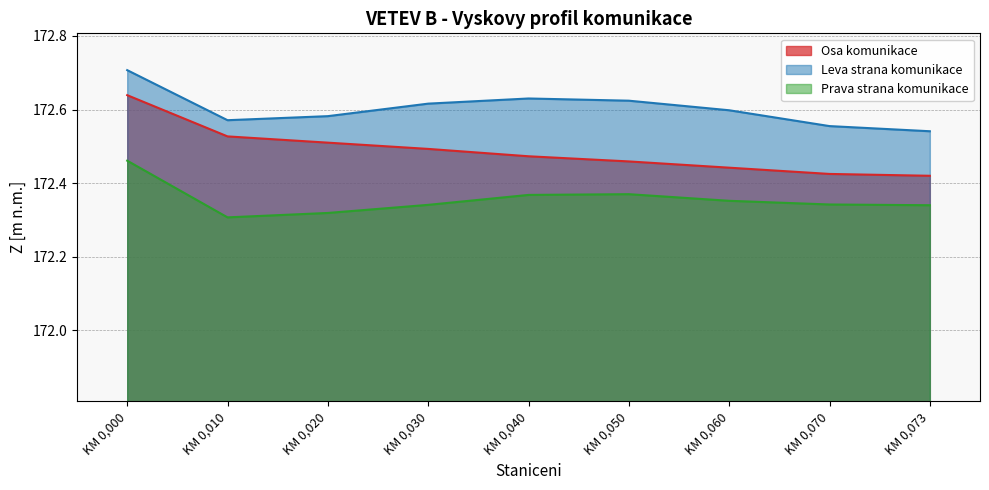

What is the minimum value shown in the chart?

172.3